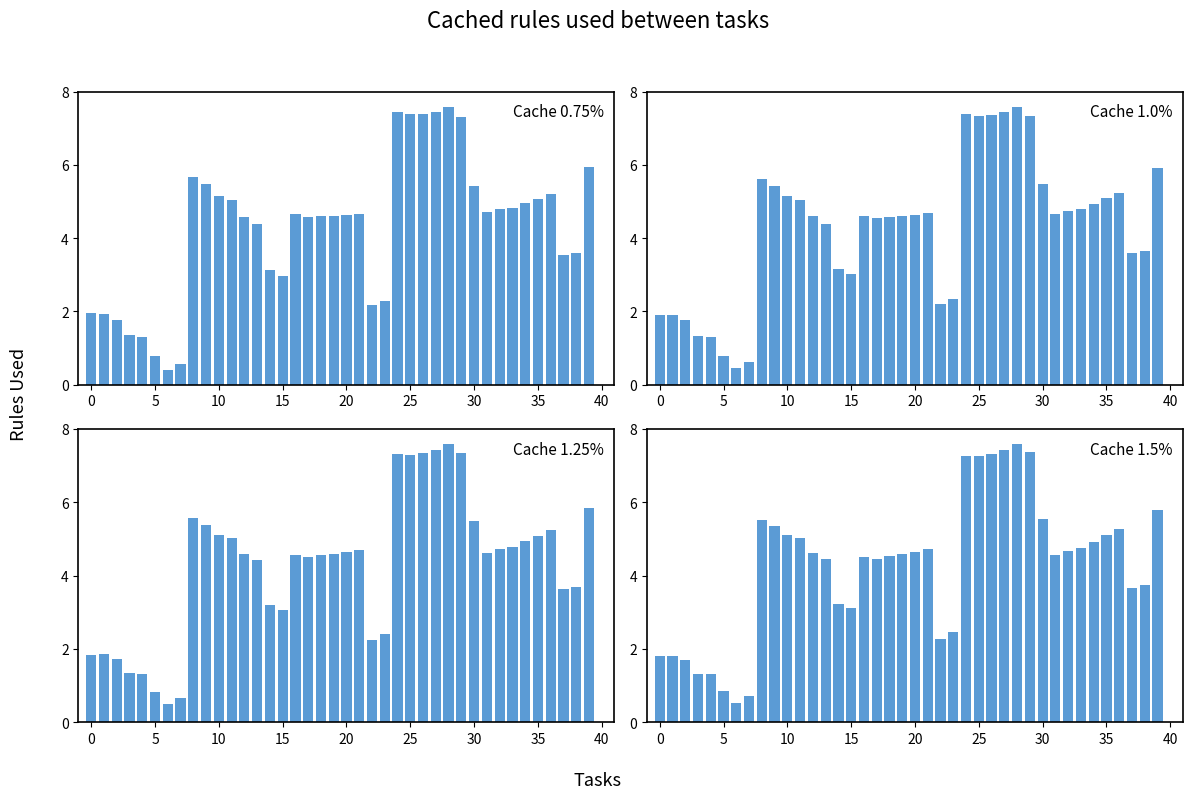

Which series has the largest total across all categories?

Cache 0.75%